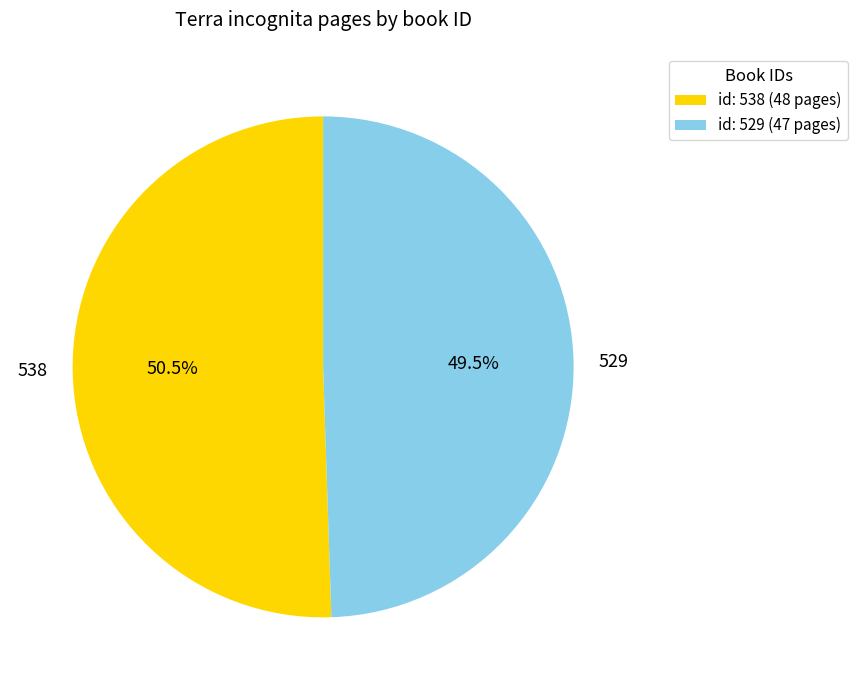

What is the ratio of the value at 538 to the value at 529?

1.0